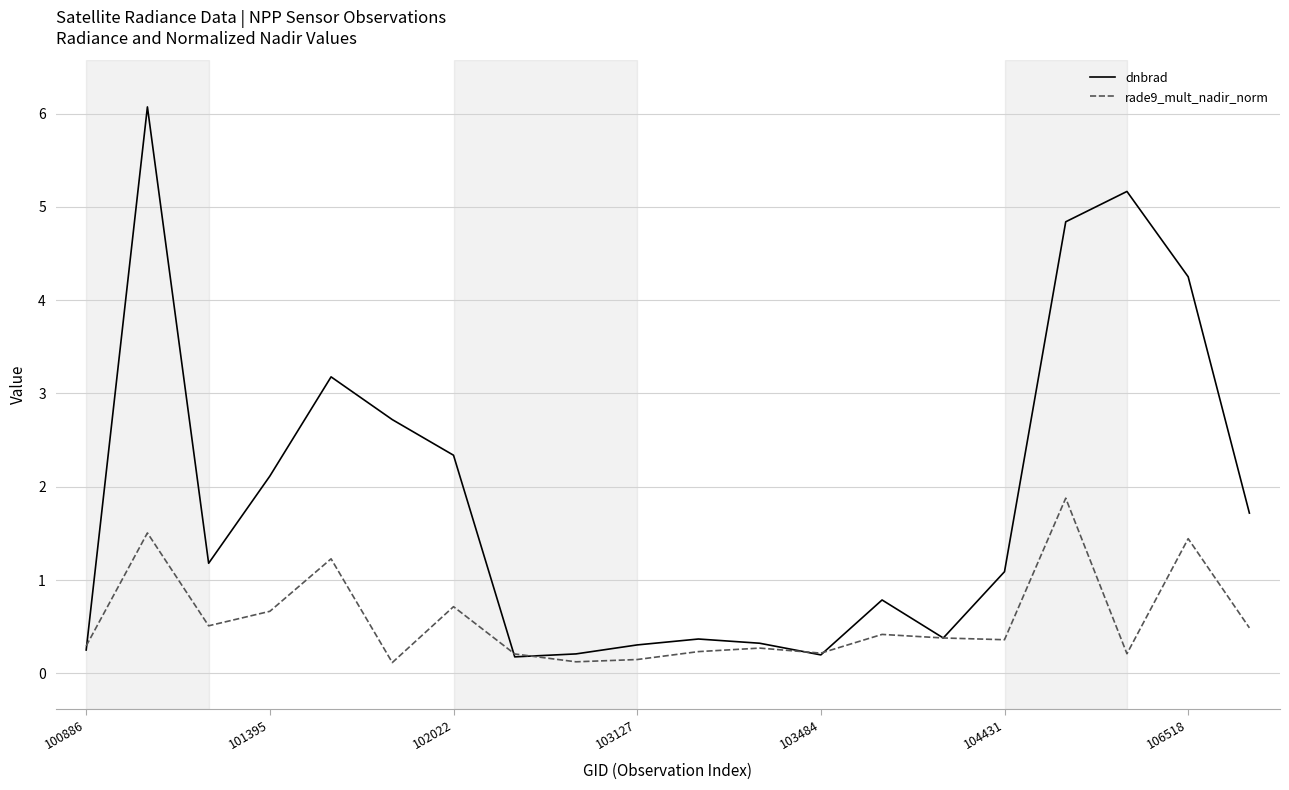

Which series has the largest range (max minus min)?

dnbrad